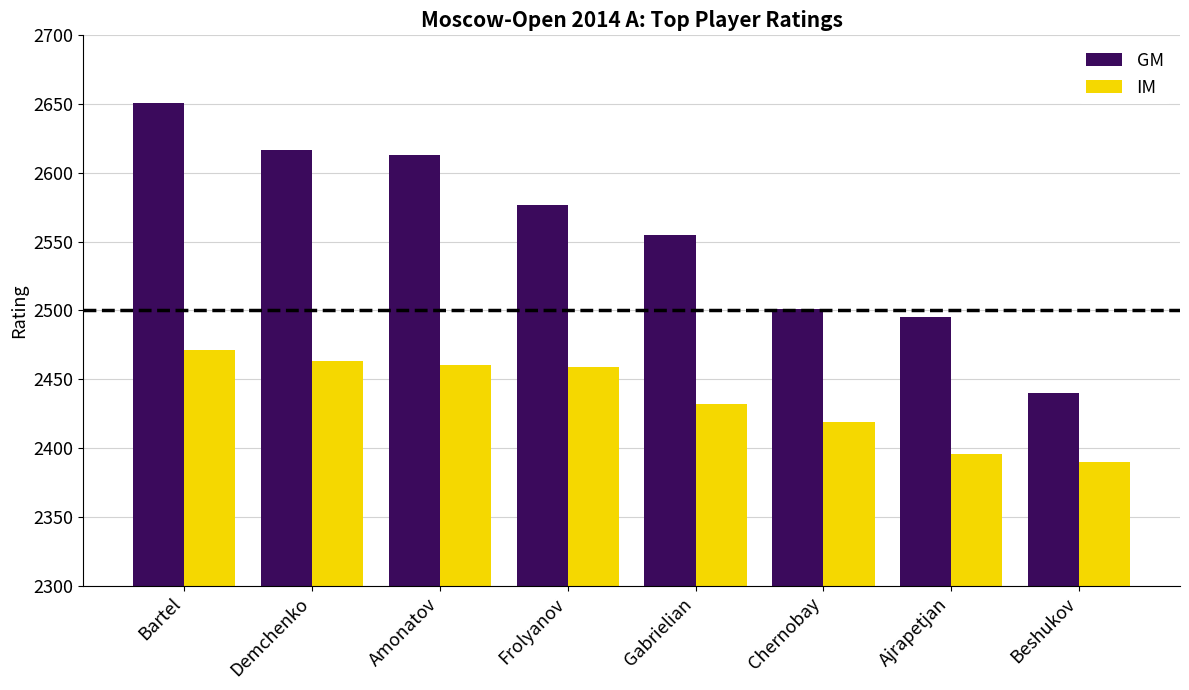

What position from the left is Chernobay?

6